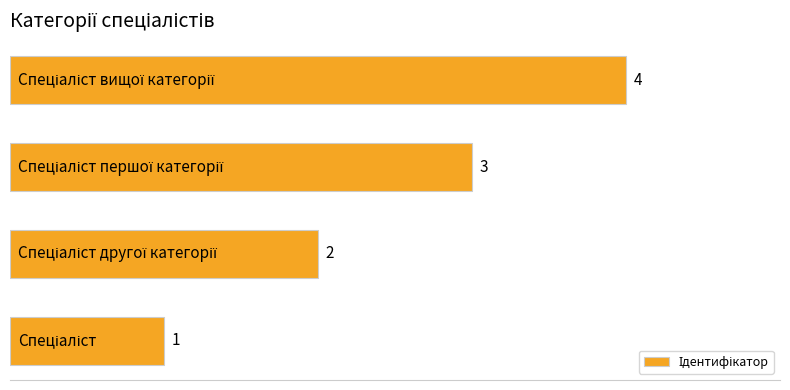

What is the greatest value displayed?

4